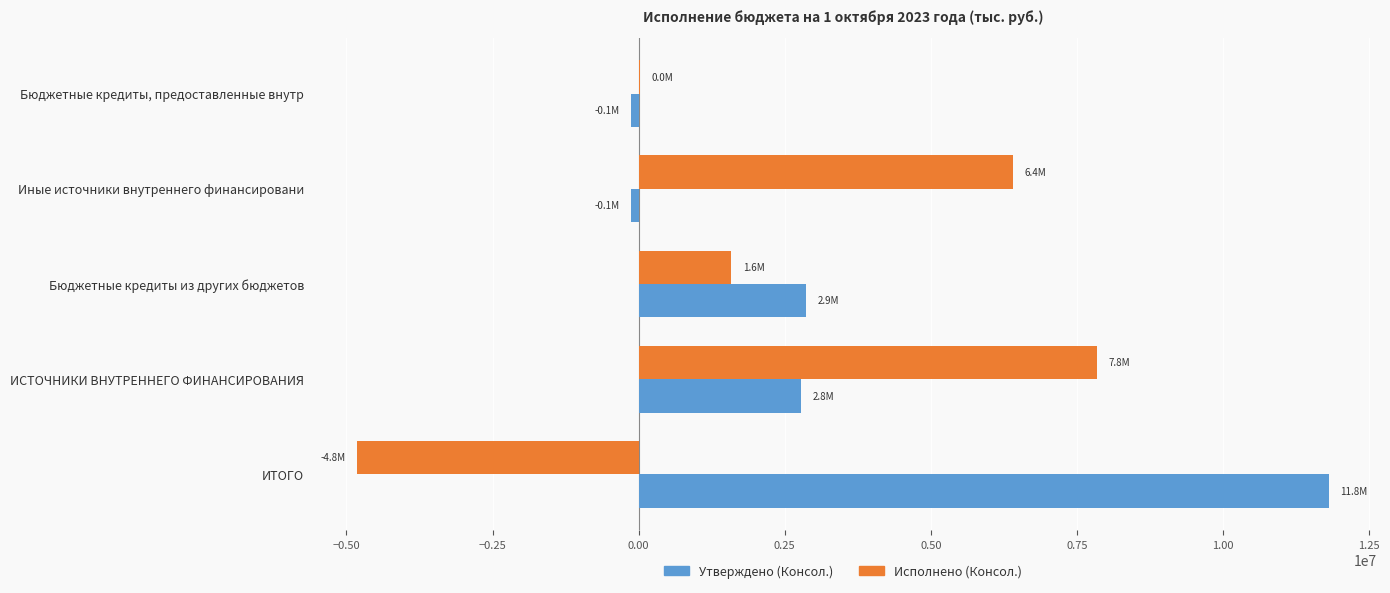

The value of Утверждено (Консол.) at Бюджетные кредиты из других бюджетов is 2859094.7. True or false?

True